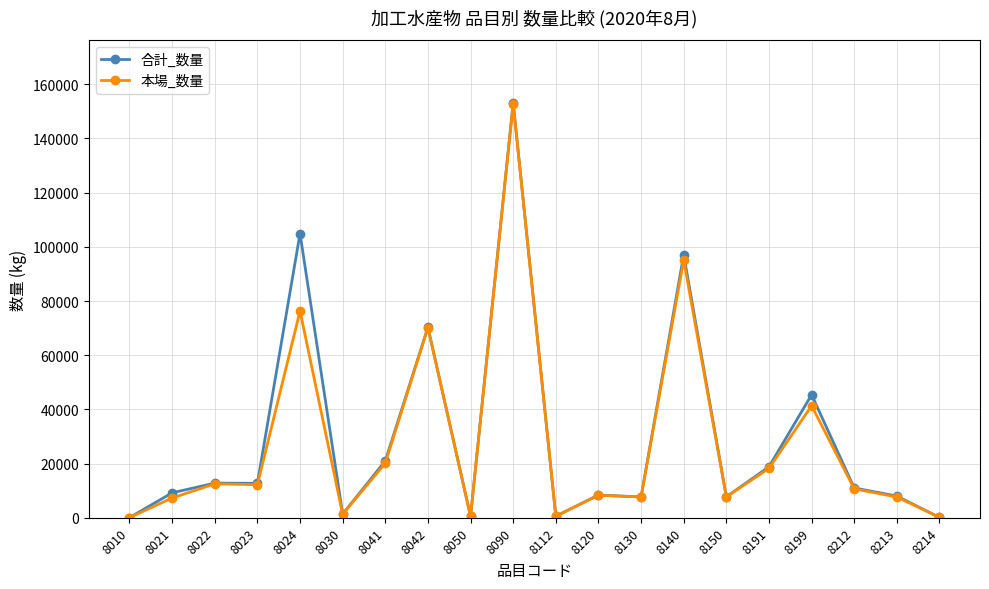

At which label is 合計_数量 closest to 76627?

8042